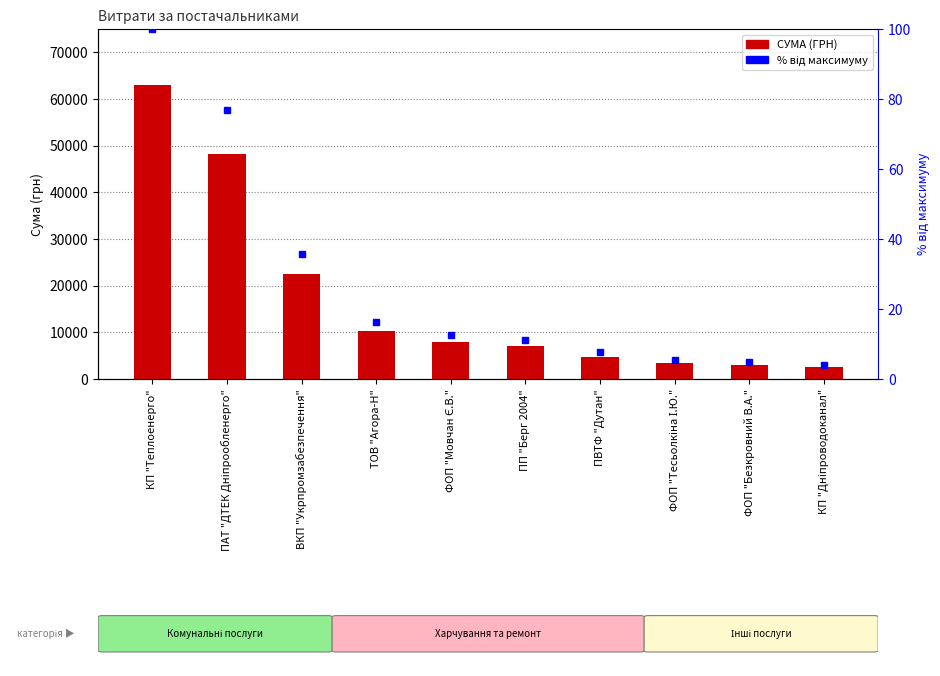

List the series in order of their overall mean, highest first.

СУМА (ГРН), % від максимуму